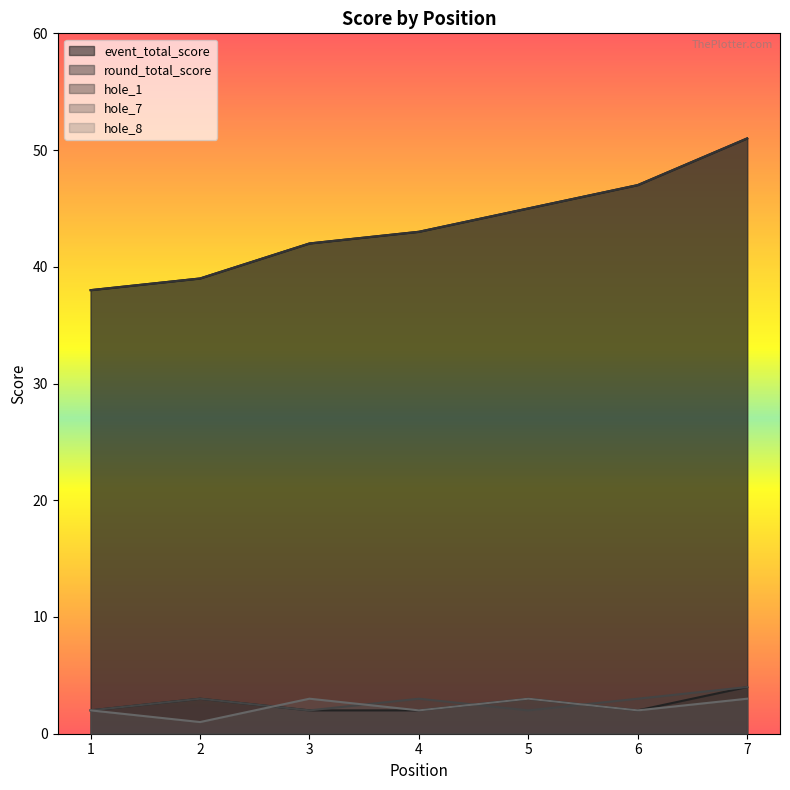

True or false: hole_1 and round_total_score cross at least once.

False